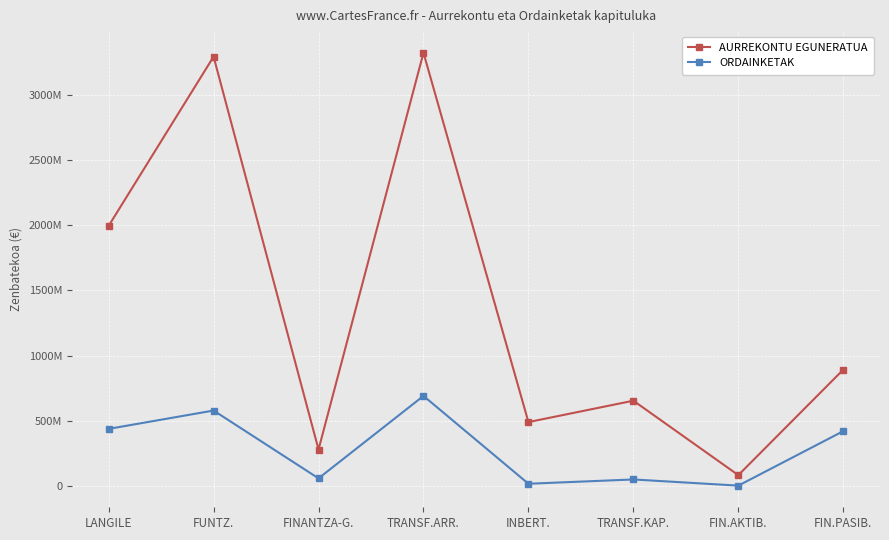

What is the label of the 1st point from the right?

FIN.PASIB.